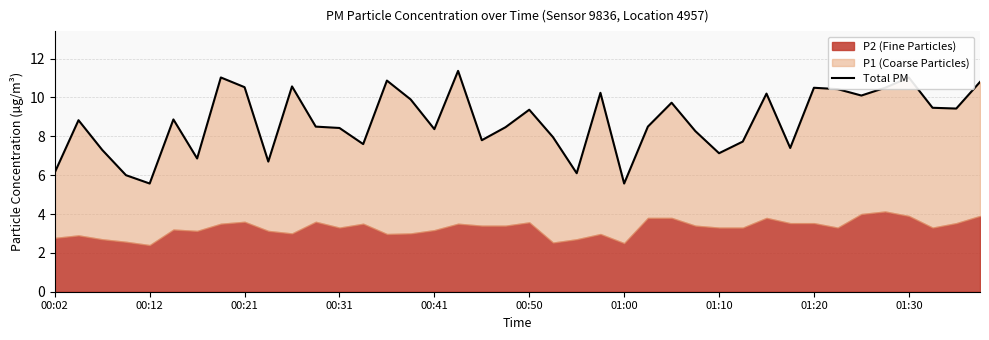

What is the sum of the values at 00:31 and 36?

17.0